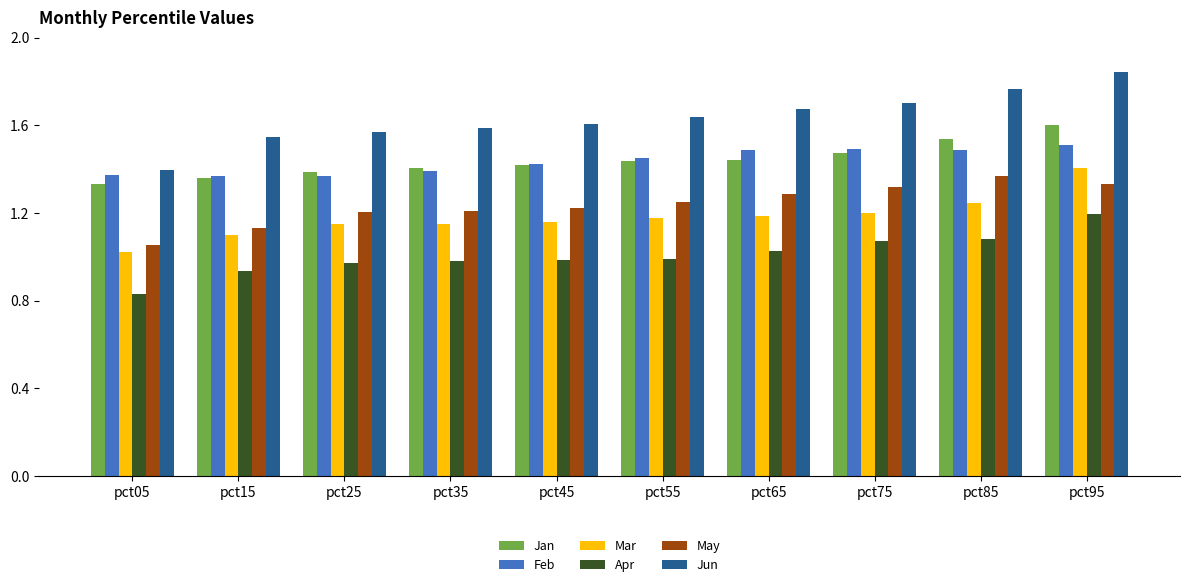

At which category is the sum across all series the highest?

pct95